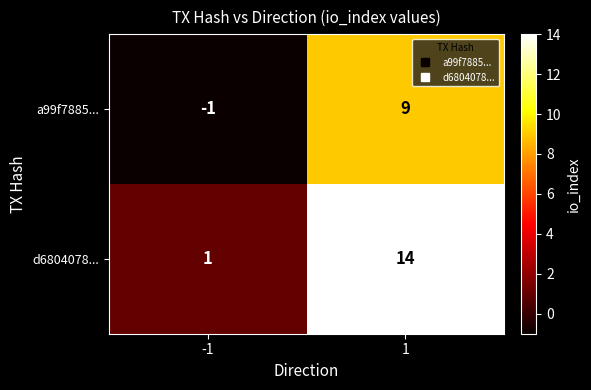

What is the maximum value for d6804078...?

14